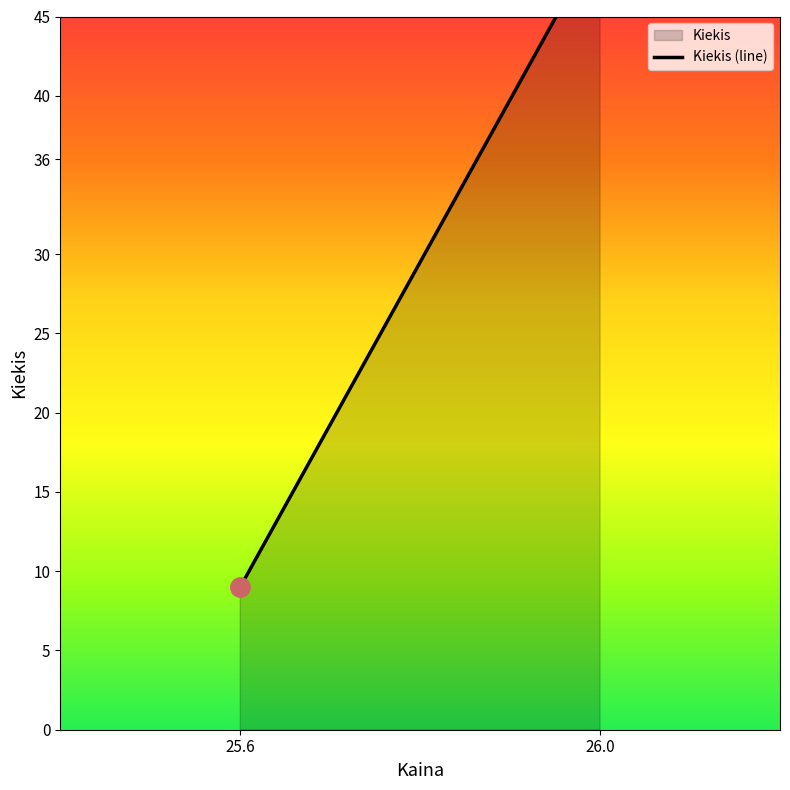

Rank the categories by value from lowest to highest.

25.6, 26.0